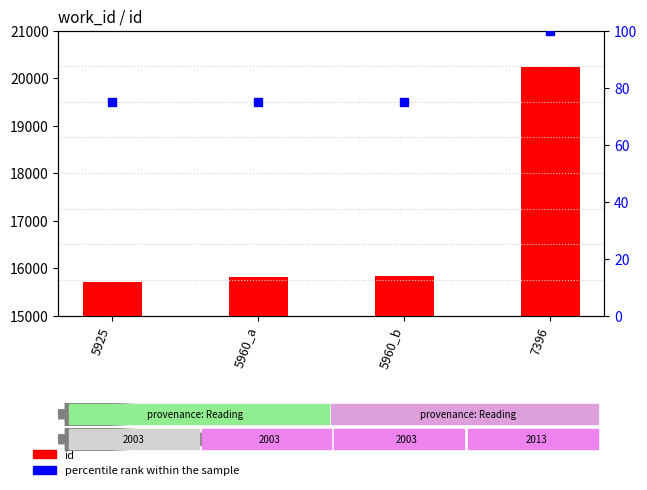

Which series reaches the maximum Y coordinate?

id